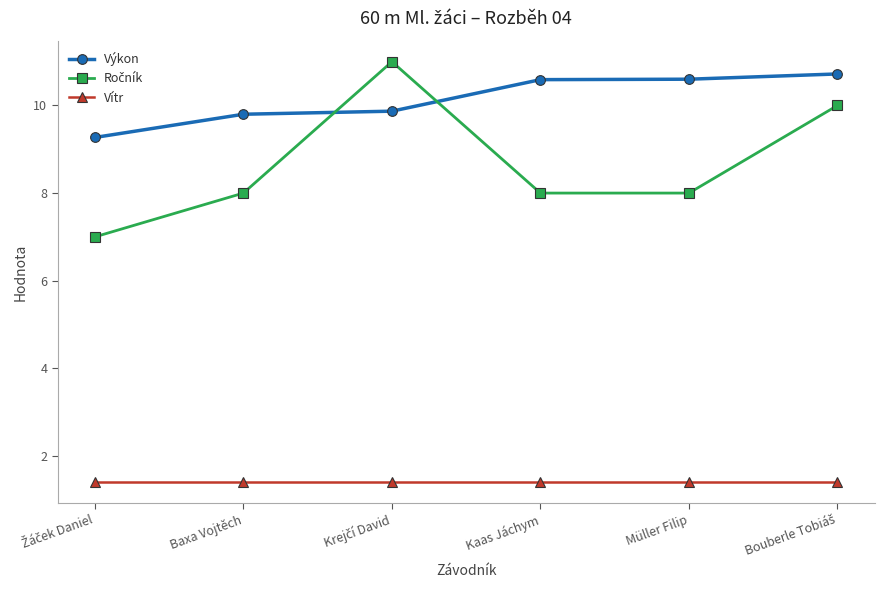

What is the maximum value for Výkon?

10.7